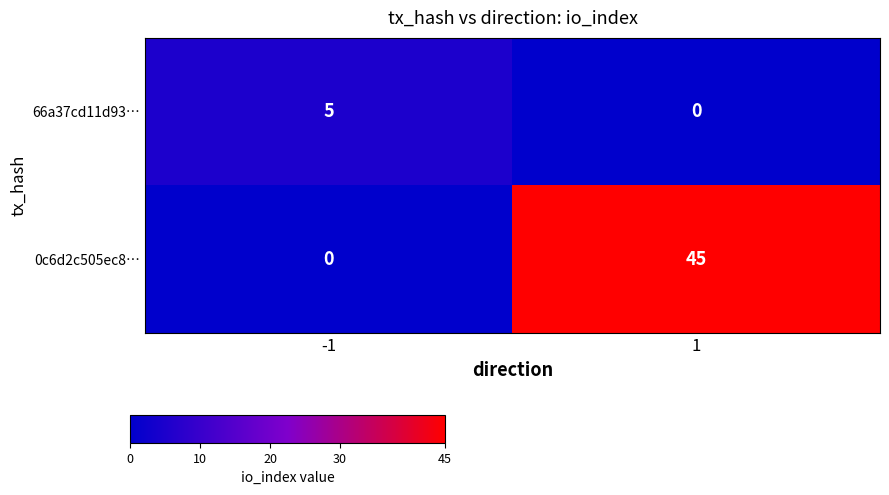

How many data points in 0c6d2c505ec8… are less than 45?

1